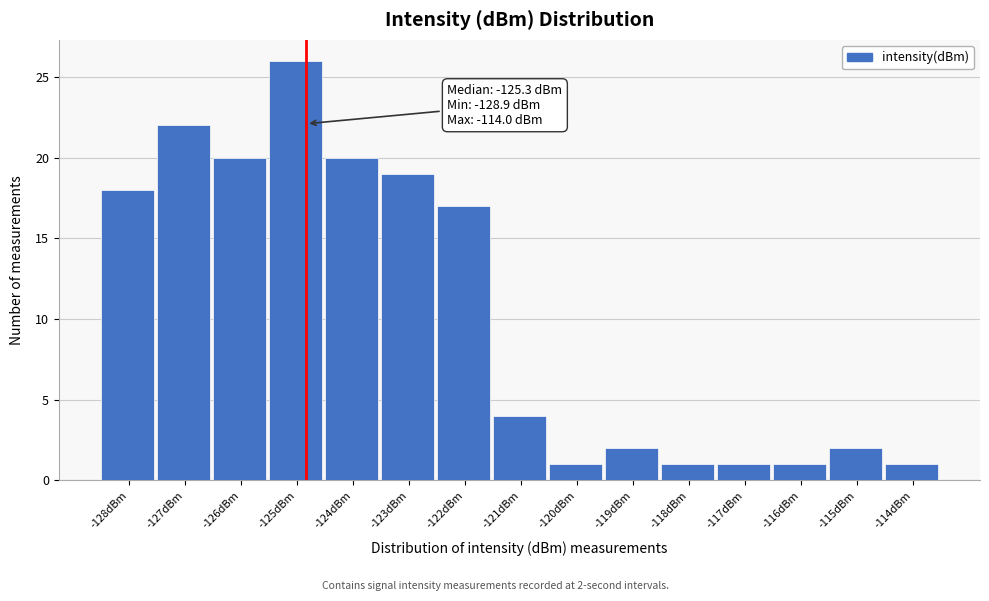

Reading right to left, extract all data points from this chart.

1	2	1	1	1	2	1	4	17	19	20	26	20	22	18